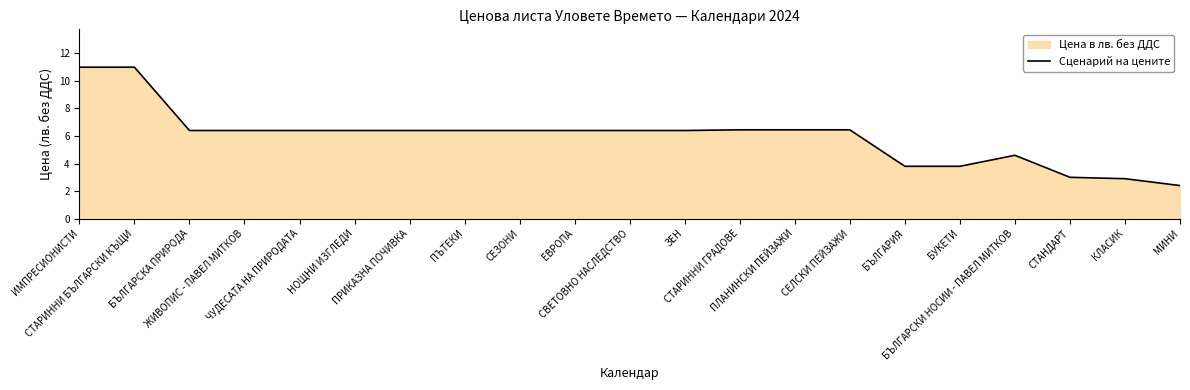

What is the average value?

6.0